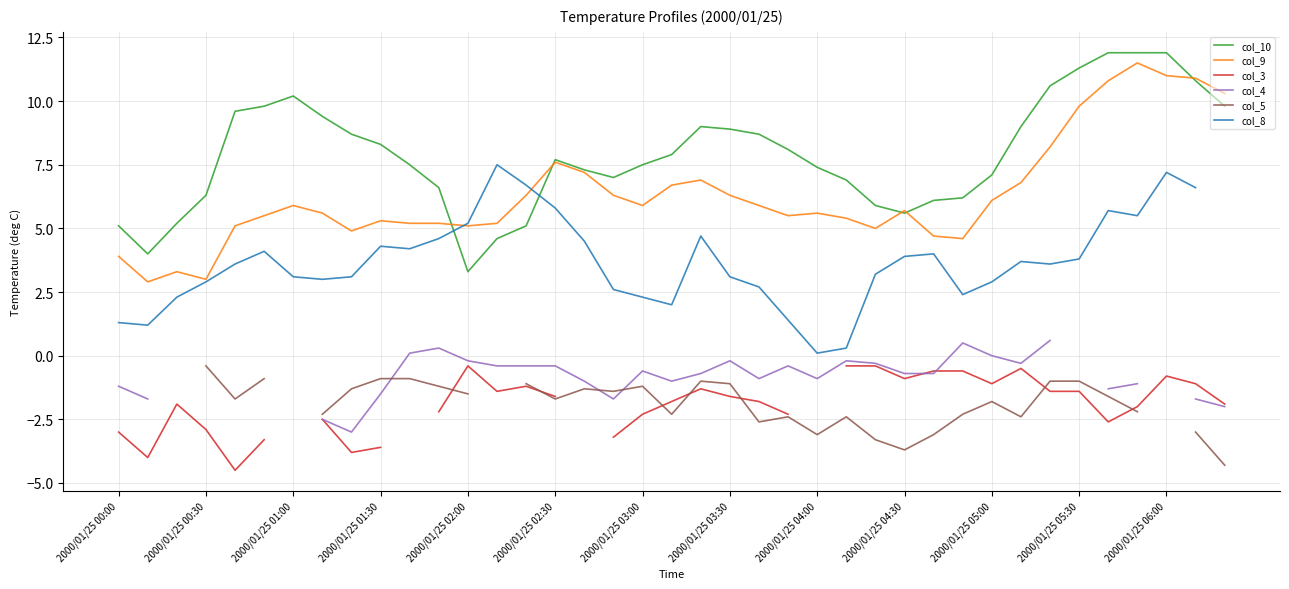

True or false: col_10 has more than 1 interior local peaks.

True